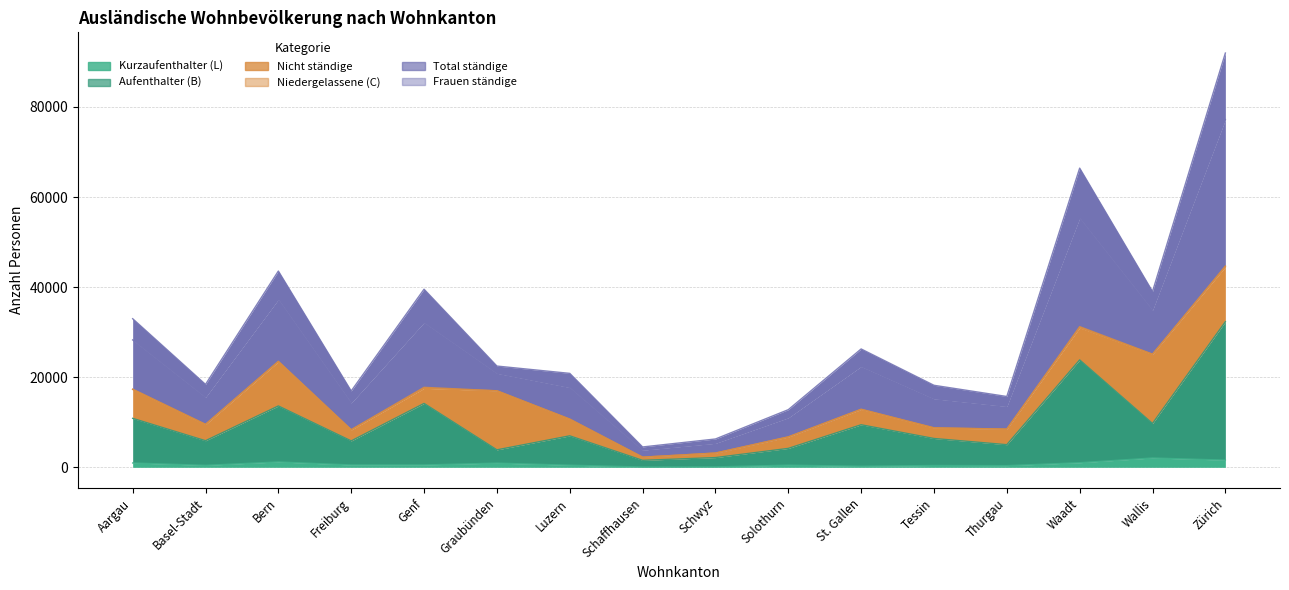

Between Luzern and Zürich, which series saw the biggest shift?

Total ständige